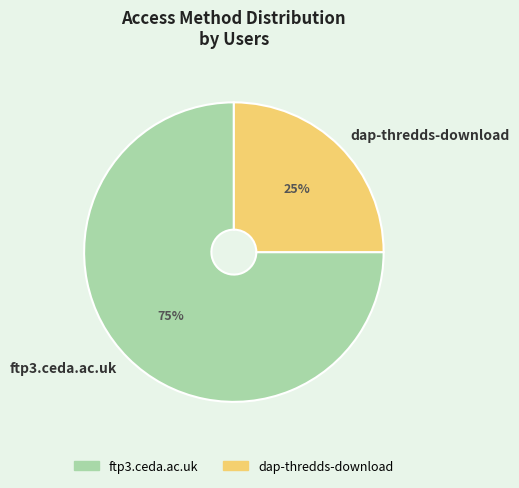

What is the smallest slice in the pie chart?

dap-thredds-download